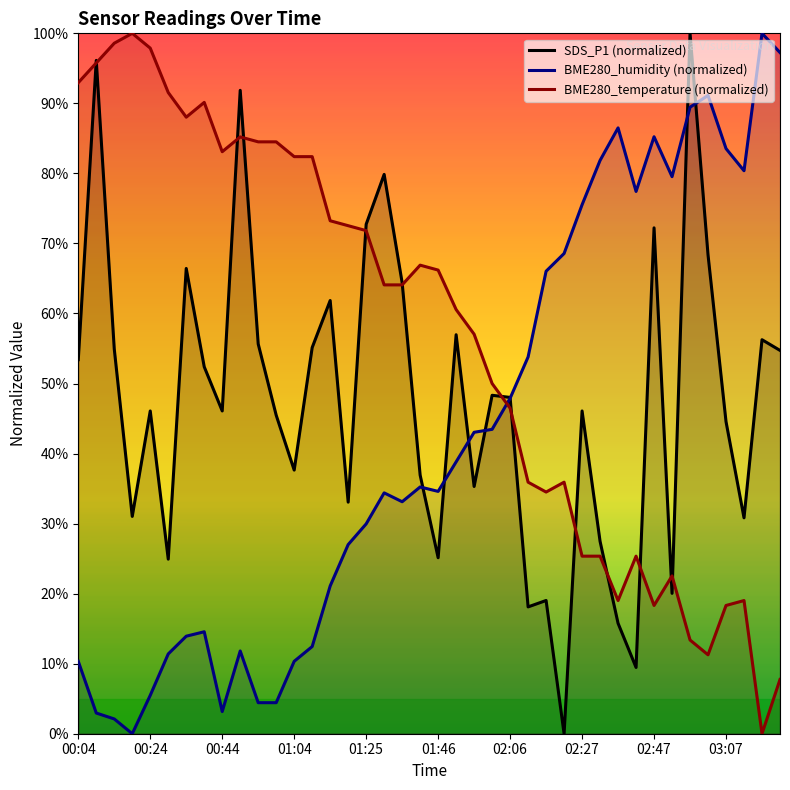

Where is SDS_P1 (normalized) nearest to the value 50?

23